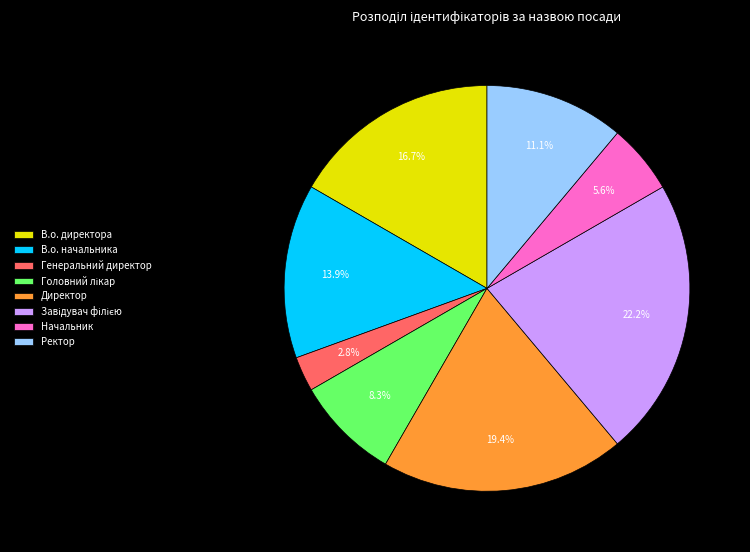

To the nearest percent, what is the difference between the largest and smallest slice percentages?

19%